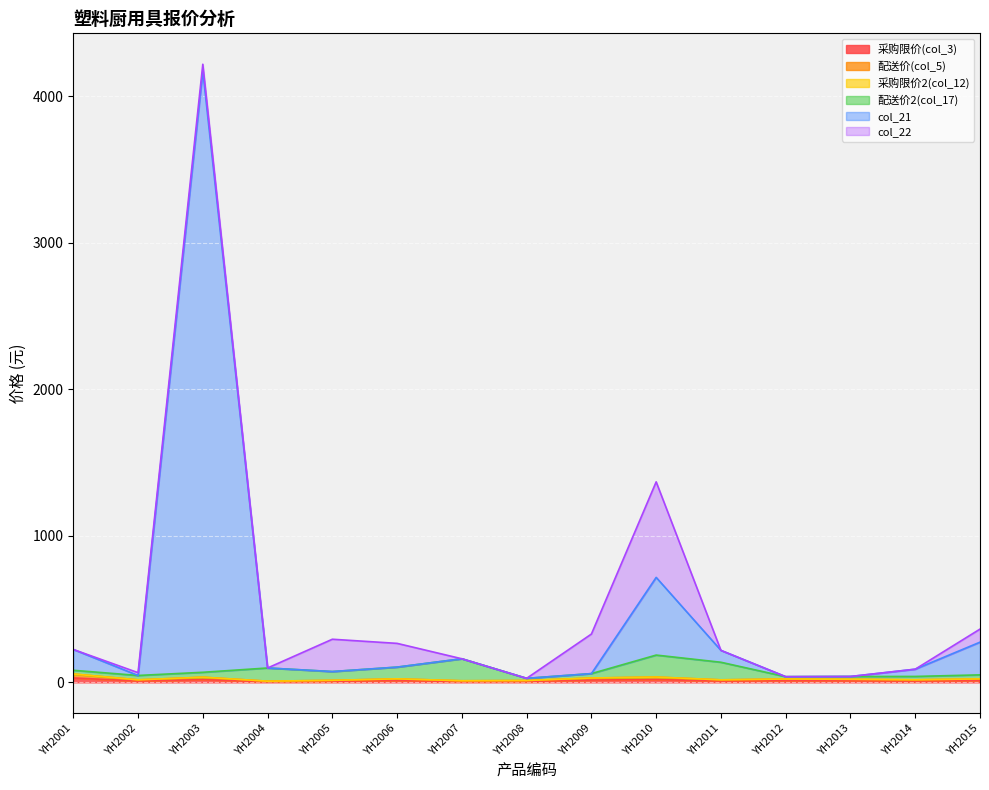

What is the difference between the 配送价(col_5) values at YH2001 and YH2009?

27.4